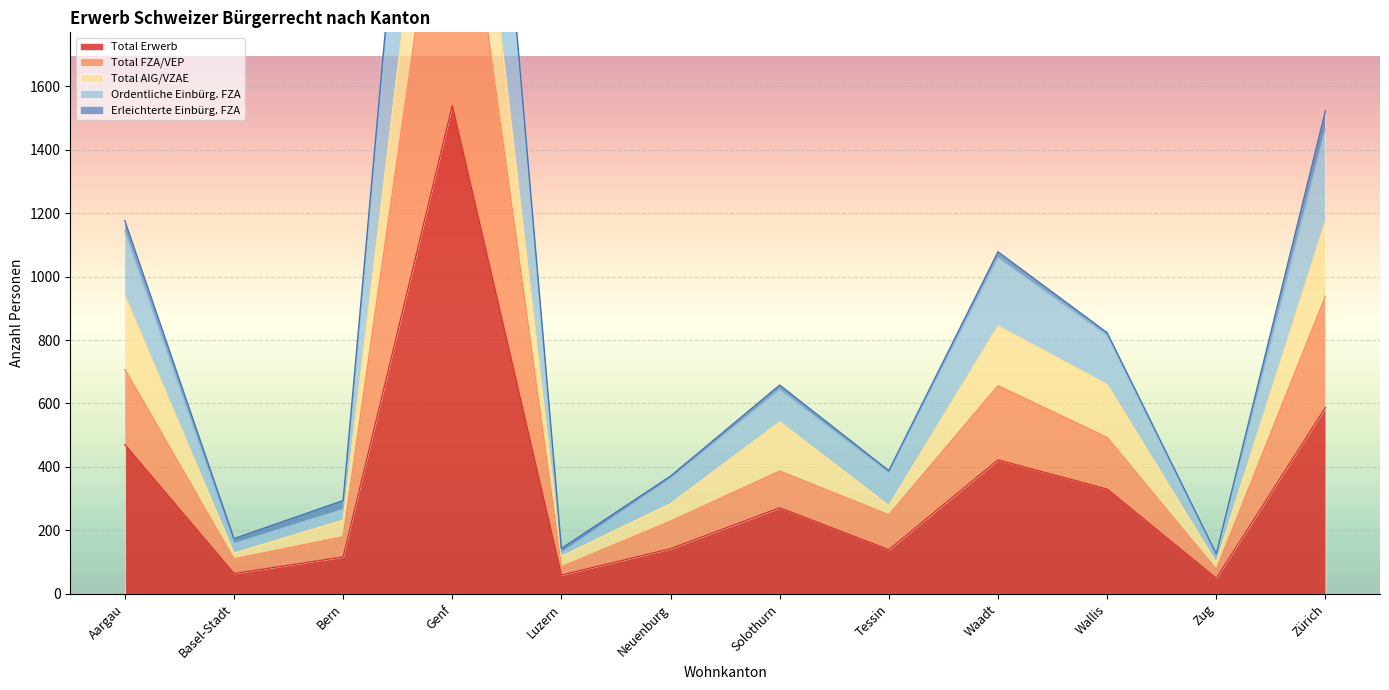

What is the difference between the maximum and minimum values in the Total Erwerb series?

1490